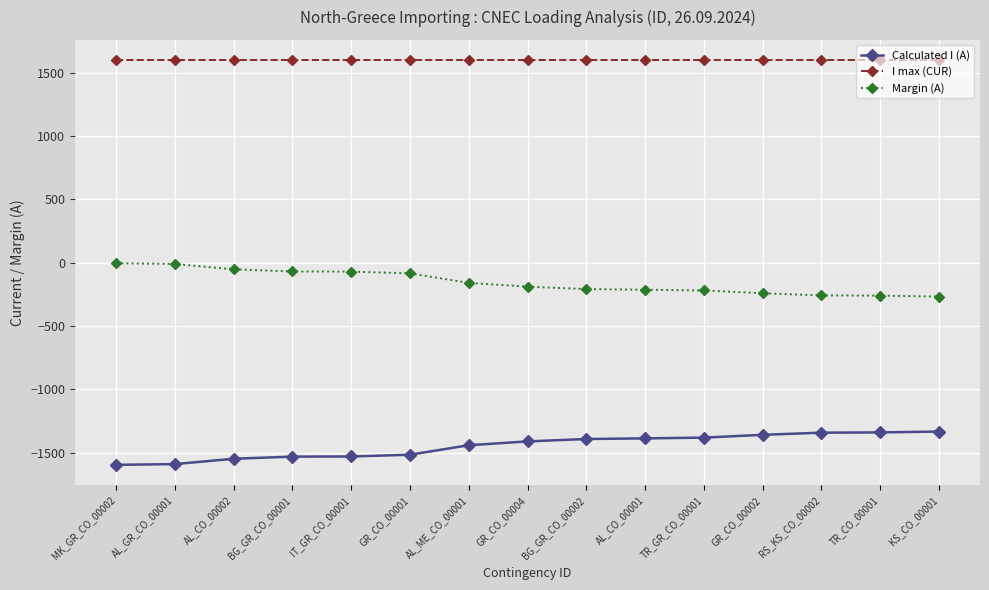

Is this an area chart (filled region under the line)?

No